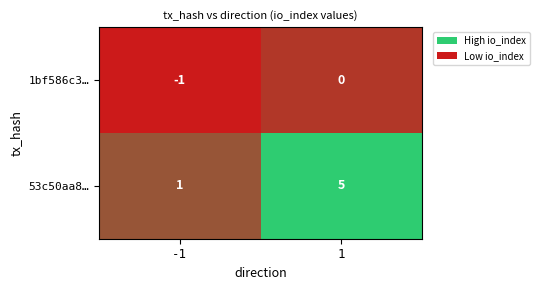

Which series has the largest total across all categories?

53c50aa8…